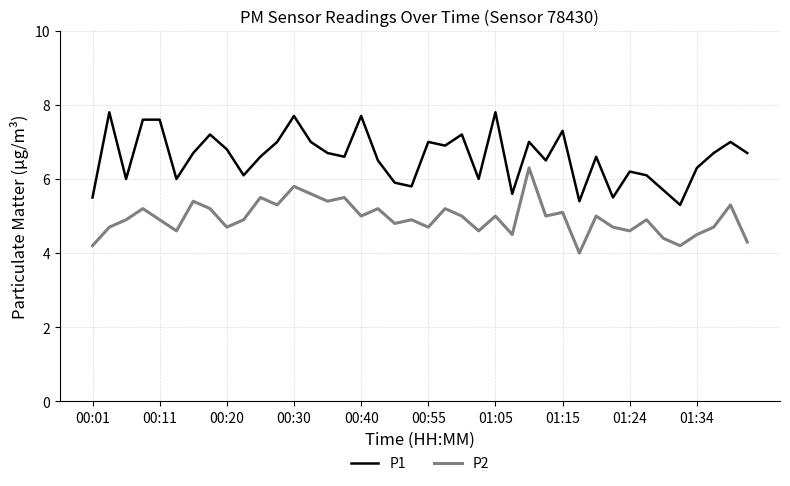

True or false: P1 and P2 cross at least once.

False